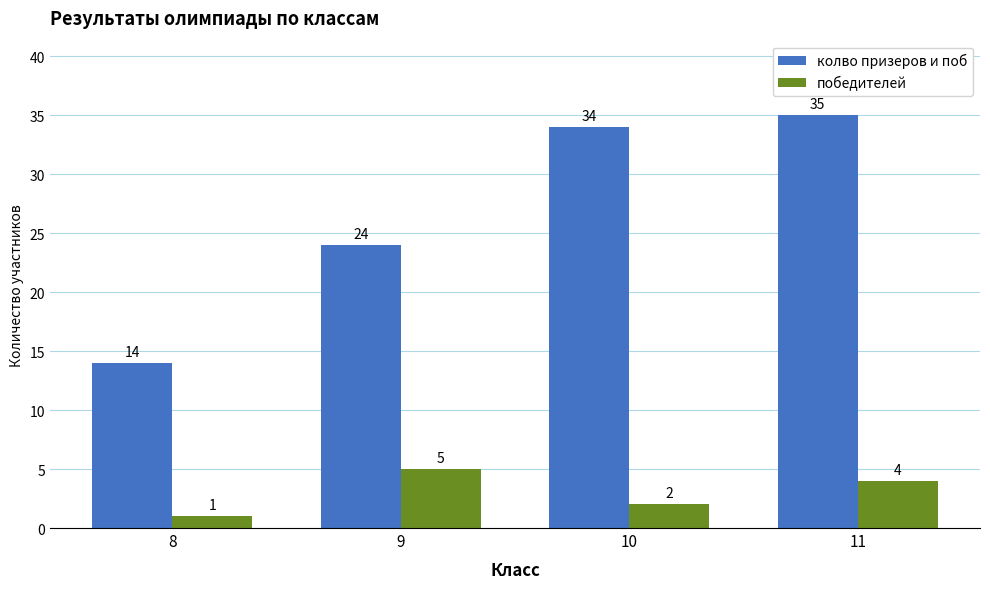

Which series has the largest total across all categories?

колво призеров и поб